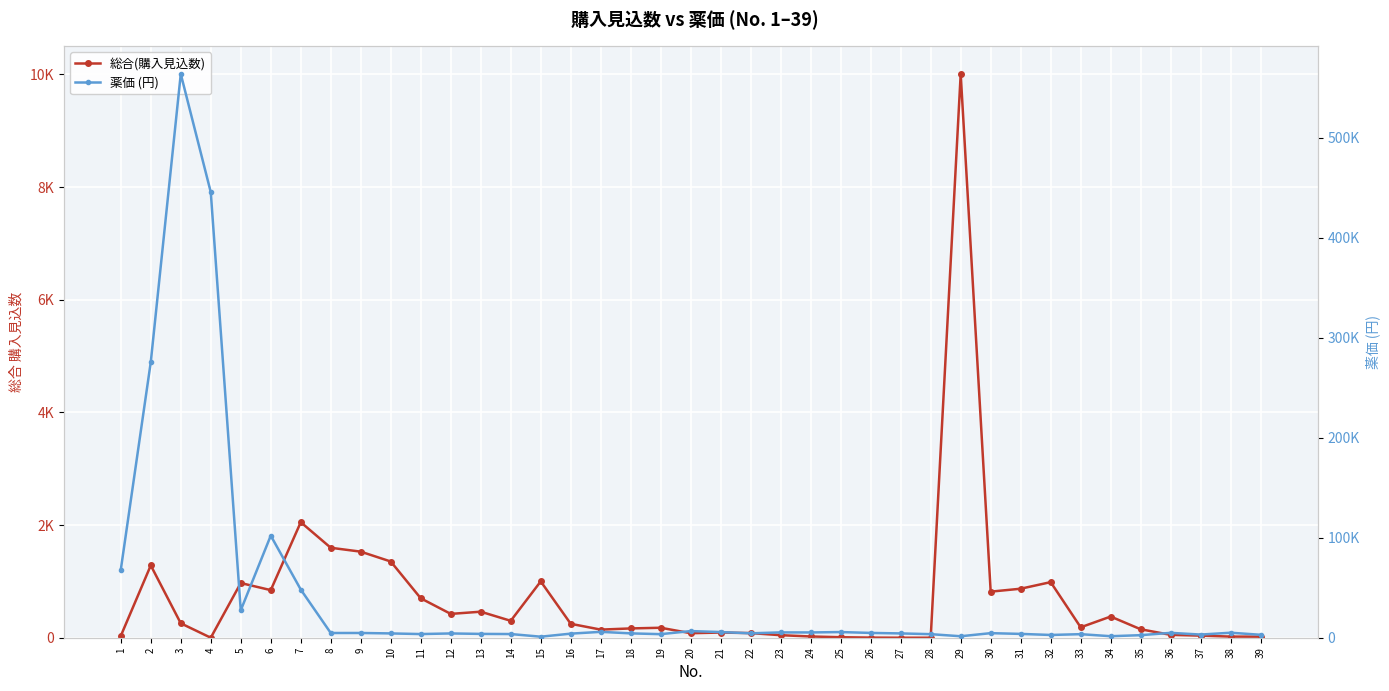

How many interior local peaks does the 薬価 (円) series have?

12